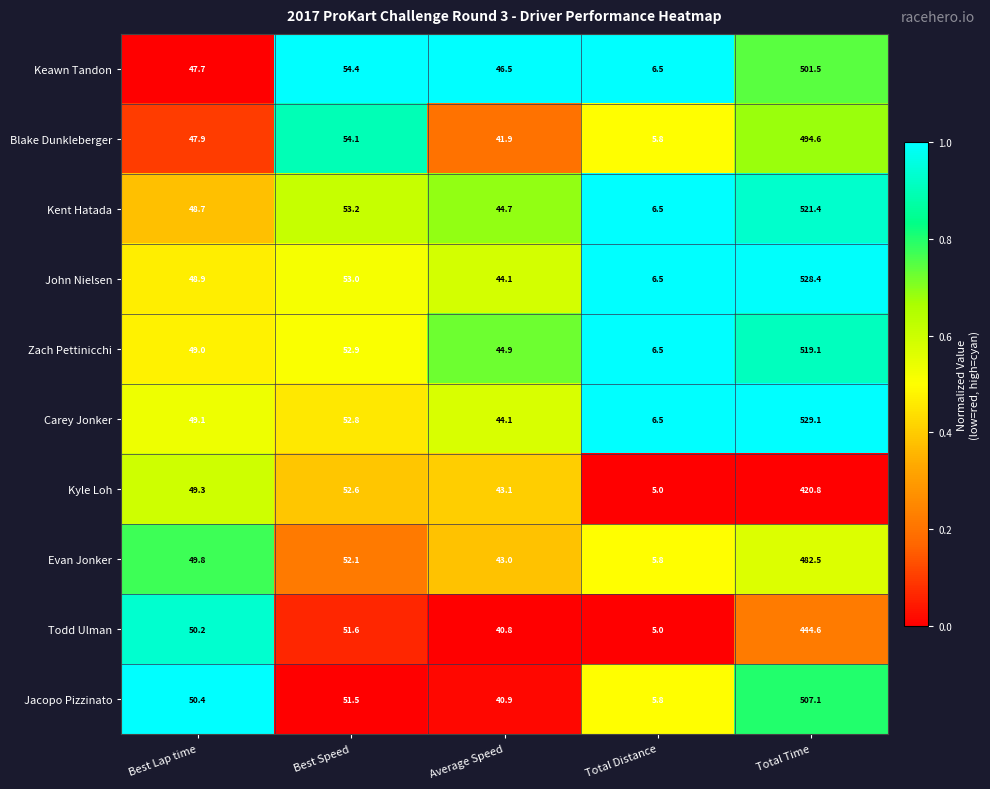

Which label corresponds to the smallest value in the chart?

Total Distance